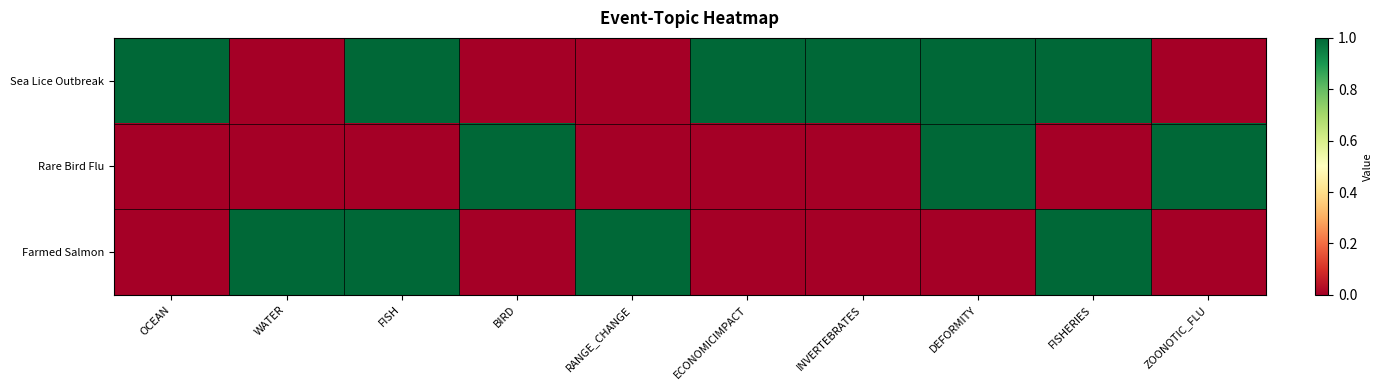

Reading left to right, what are all the values shown in this chart?

Sea Lice Outbreak: OCEAN=1	WATER=0	FISH=1	BIRD=0	RANGE_CHANGE=0	ECONOMICIMPACT=1	INVERTEBRATES=1	DEFORMITY=1	FISHERIES=1	ZOONOTIC_FLU=0
Rare Bird Flu: OCEAN=0	WATER=0	FISH=0	BIRD=1	RANGE_CHANGE=0	ECONOMICIMPACT=0	INVERTEBRATES=0	DEFORMITY=1	FISHERIES=0	ZOONOTIC_FLU=1
Farmed Salmon: OCEAN=0	WATER=1	FISH=1	BIRD=0	RANGE_CHANGE=1	ECONOMICIMPACT=0	INVERTEBRATES=0	DEFORMITY=0	FISHERIES=1	ZOONOTIC_FLU=0